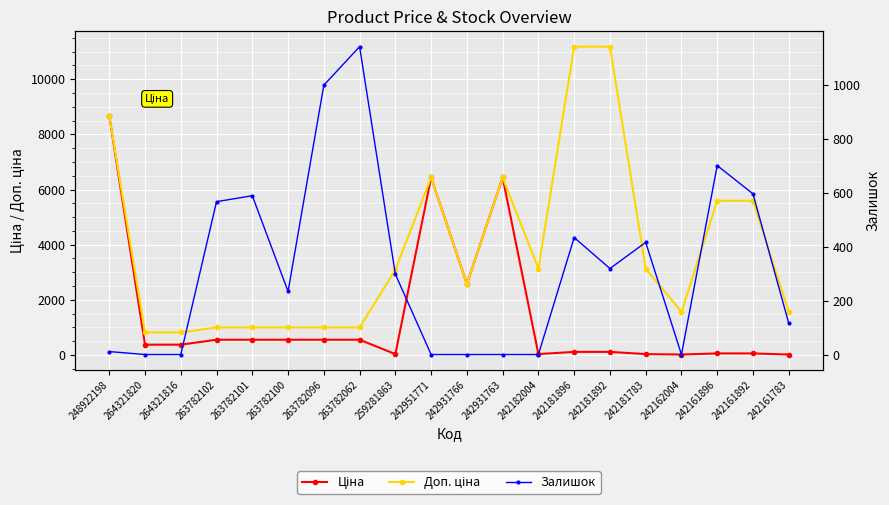

Which series has the largest total across all categories?

Доп. ціна